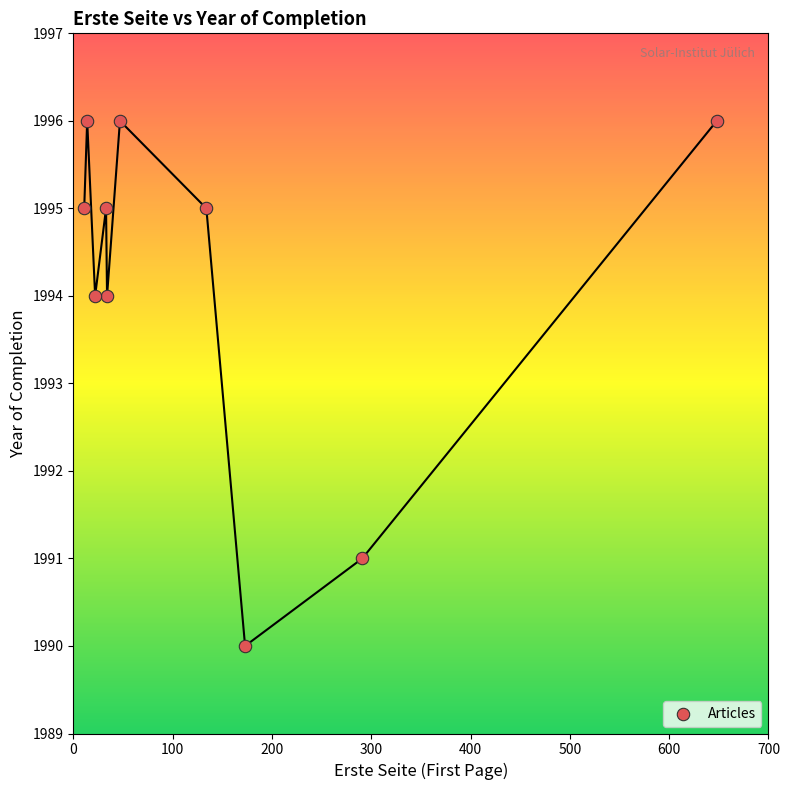

What is the average X value?

141